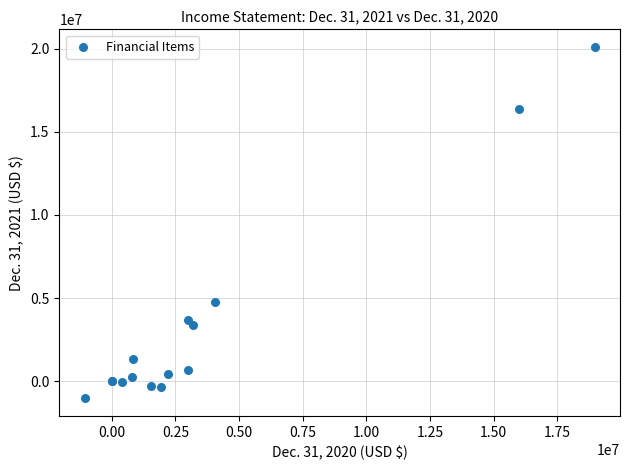

What Y value in the scatter plot is closest to 9531500?

4748000.0